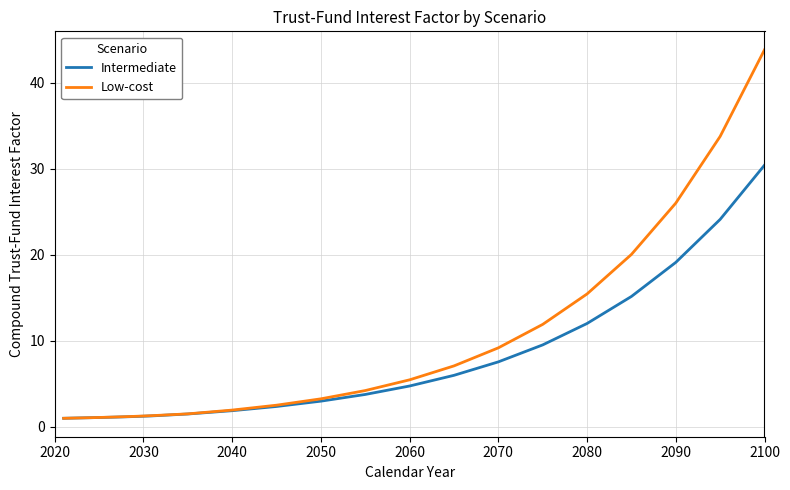

What is the minimum value for Low-cost?

1.0